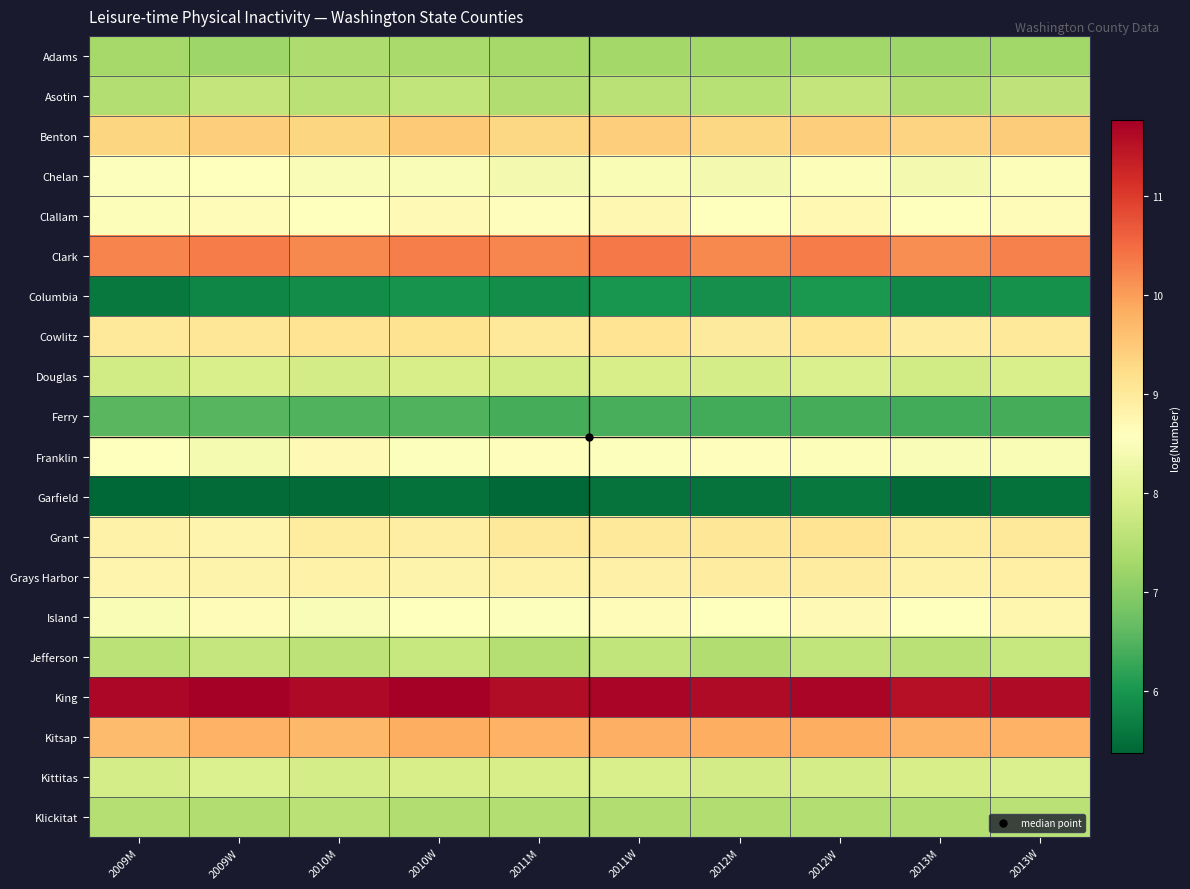

Rank the series by their maximum value, from lowest to highest.

Garfield, Columbia, Ferry, Adams, Klickitat, Asotin, Jefferson, Douglas, Kittitas, Chelan, Franklin, Clallam, Island, Grays Harbor, Grant, Cowlitz, Benton, Kitsap, Clark, King